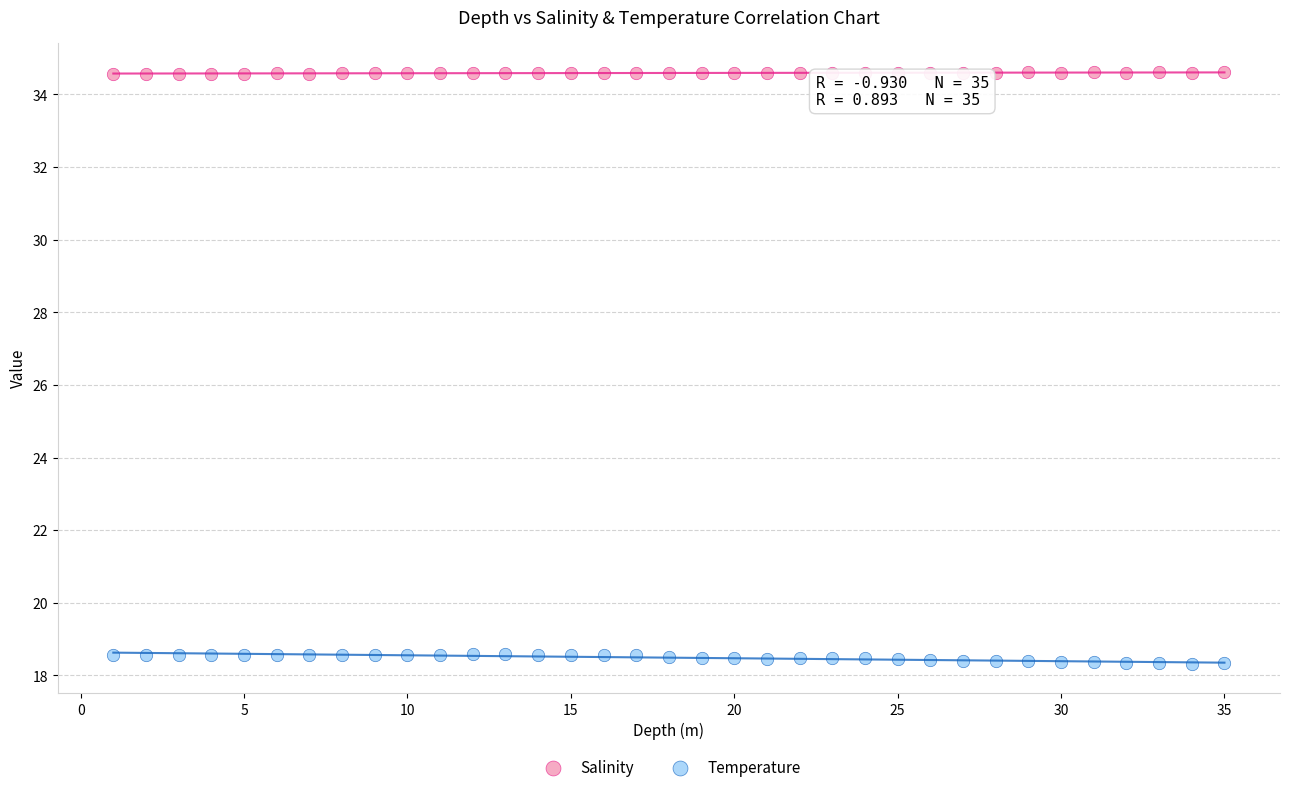

Which series has the largest Y range (max minus min)?

Temperature